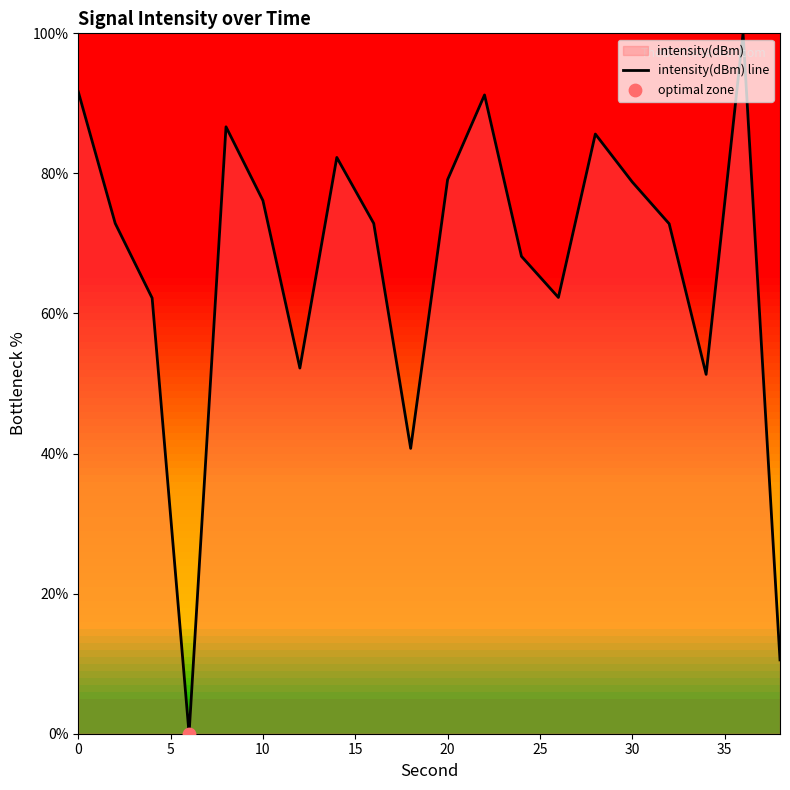

The chart shows a value of 79.1 at 20. True or false?

True